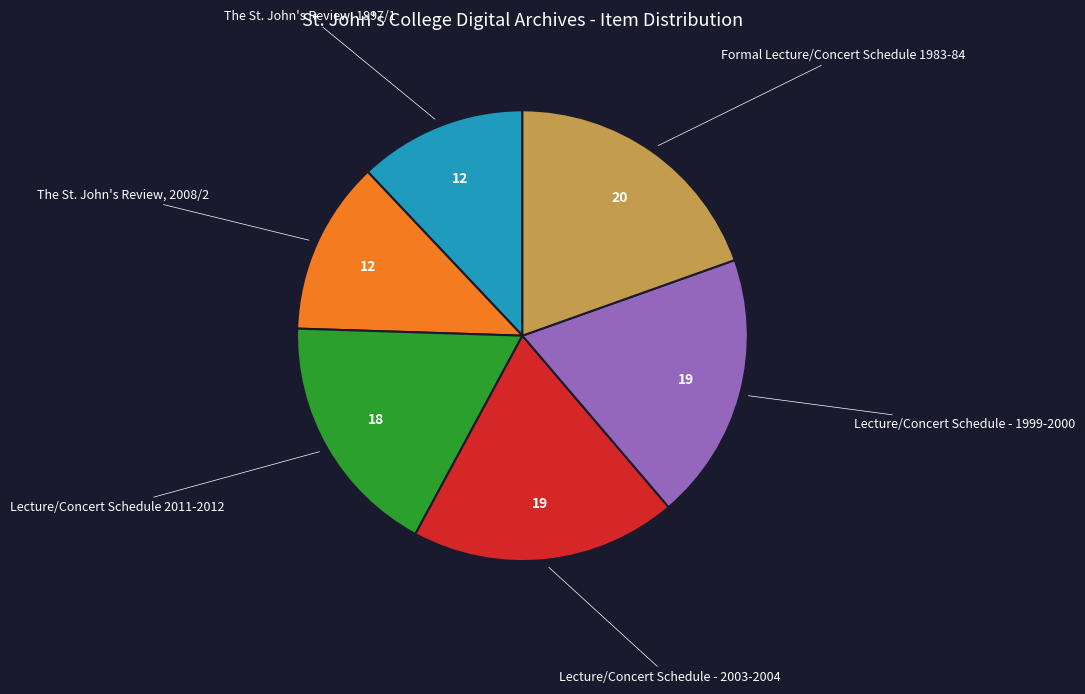

Approximately how many times larger is the value at The St. John's Review, 2008/2 compared to The St. John's Review, 1997/1?

1.0